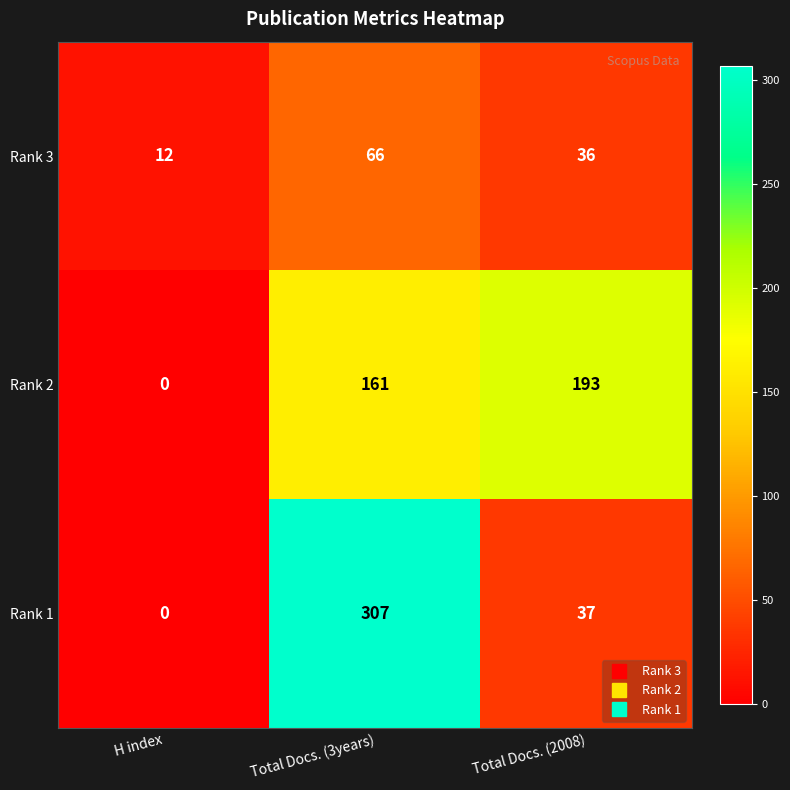

Count the Rank 1 values in the range 0 to 307.

3